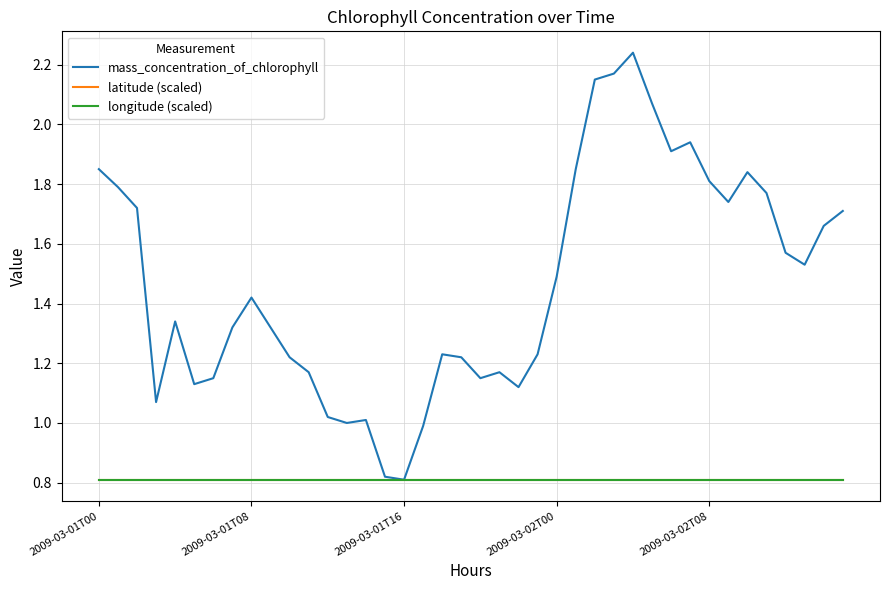

Does the chart have visible grid lines?

Yes